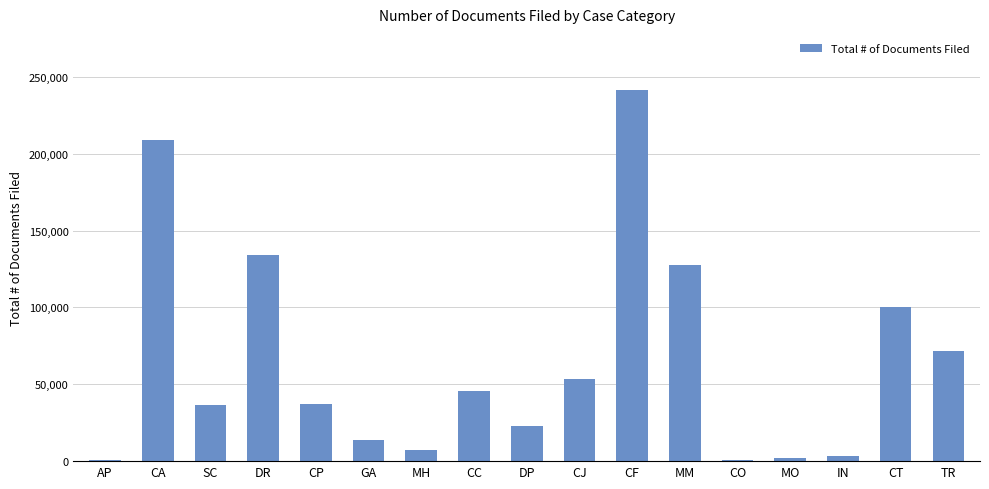

True or false: the data shows 2193 at MO.

True